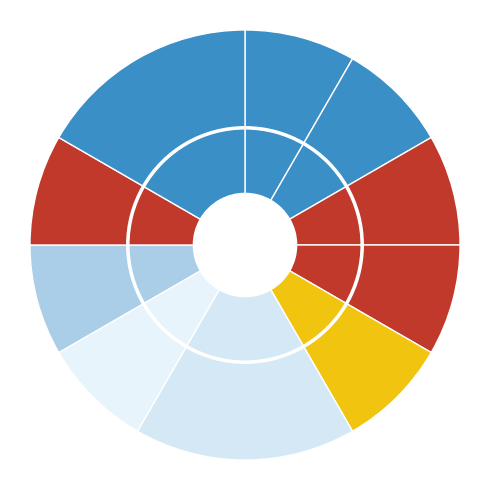

Is 商砼站安全管理 the majority of the pie?

No